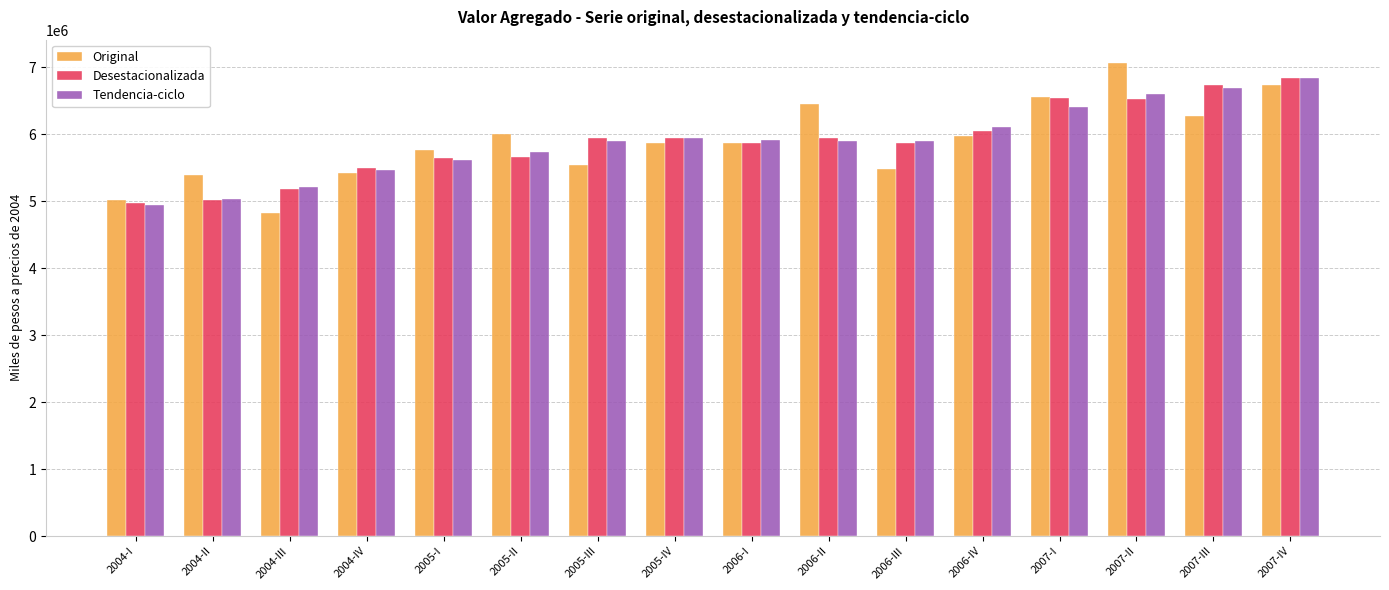

At which category is the sum across all series the highest?

2007-IV